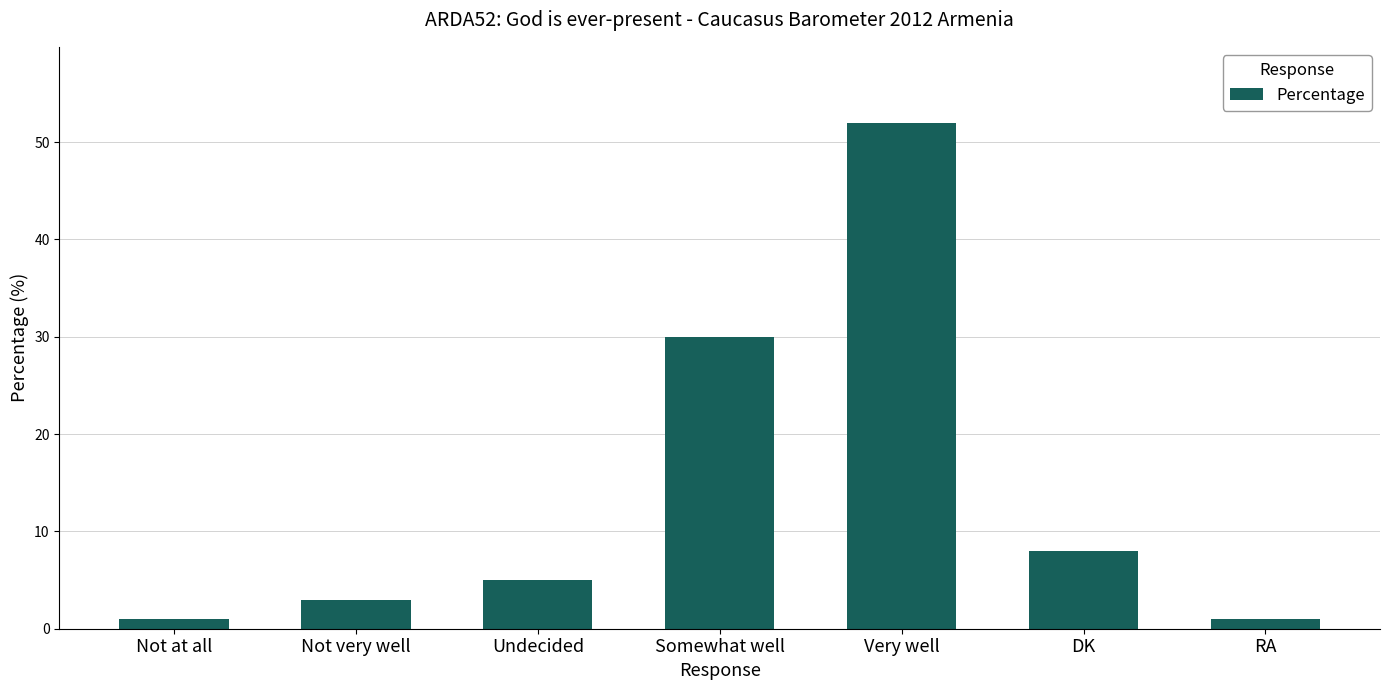

At which label is the value closest to 26?

Somewhat well